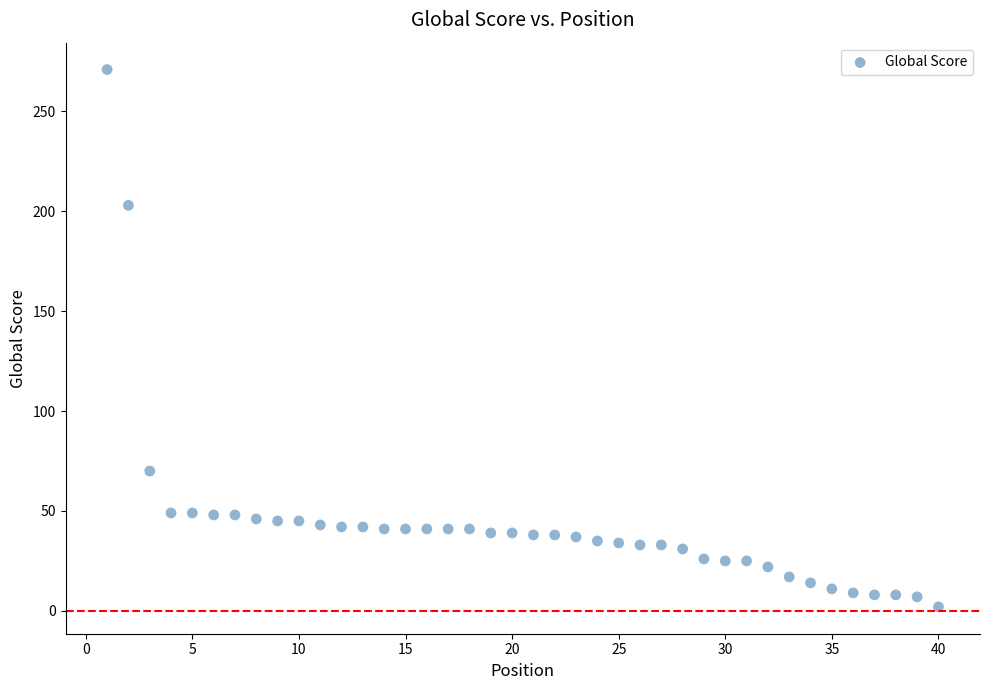

What is the range of Y values (max minus min)?

269